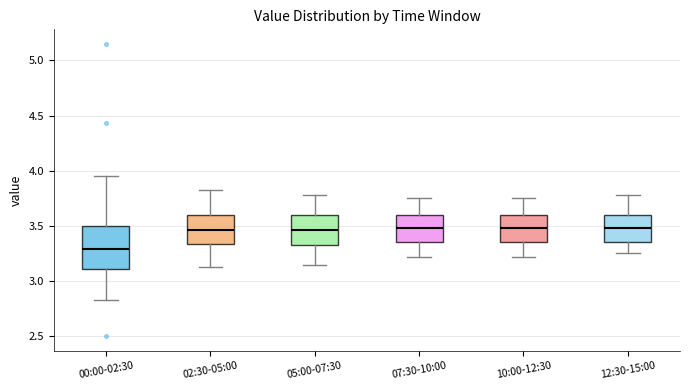

Which box has the lowest median line?

00:00-02:30